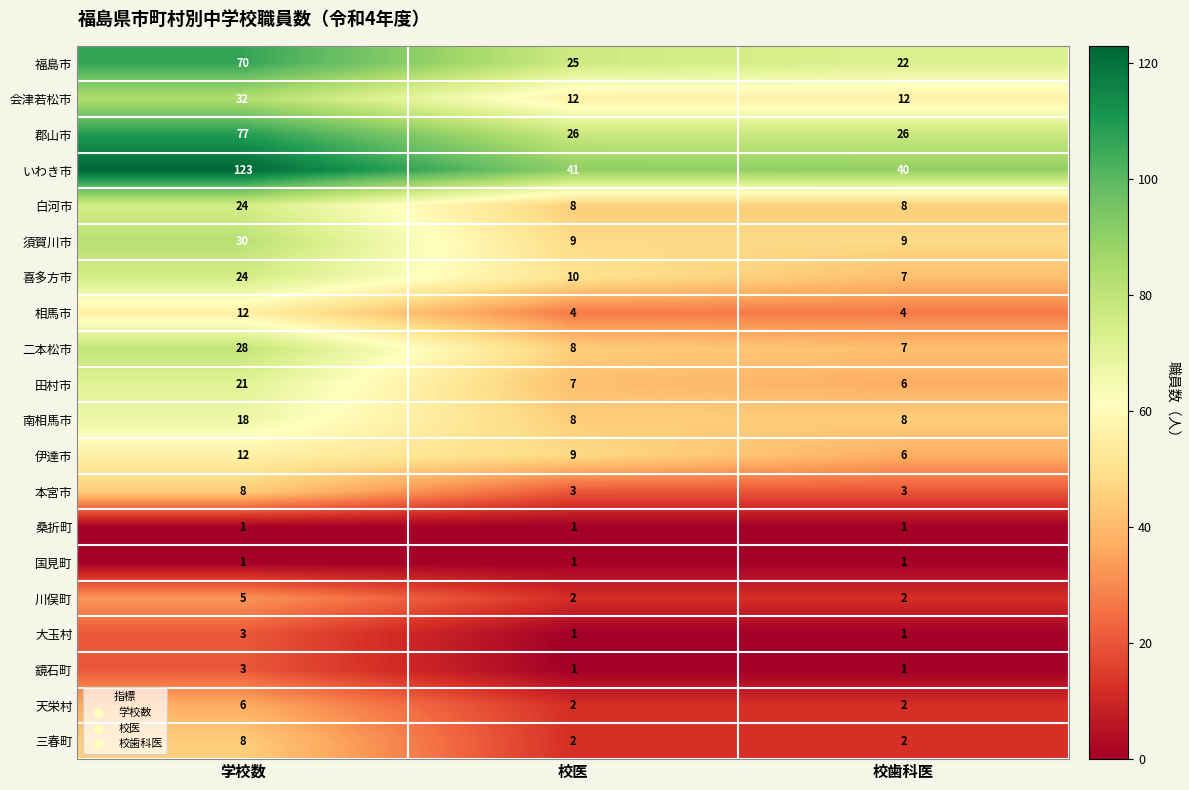

Is it true that 福島市 equals 70 at 学校数?

True